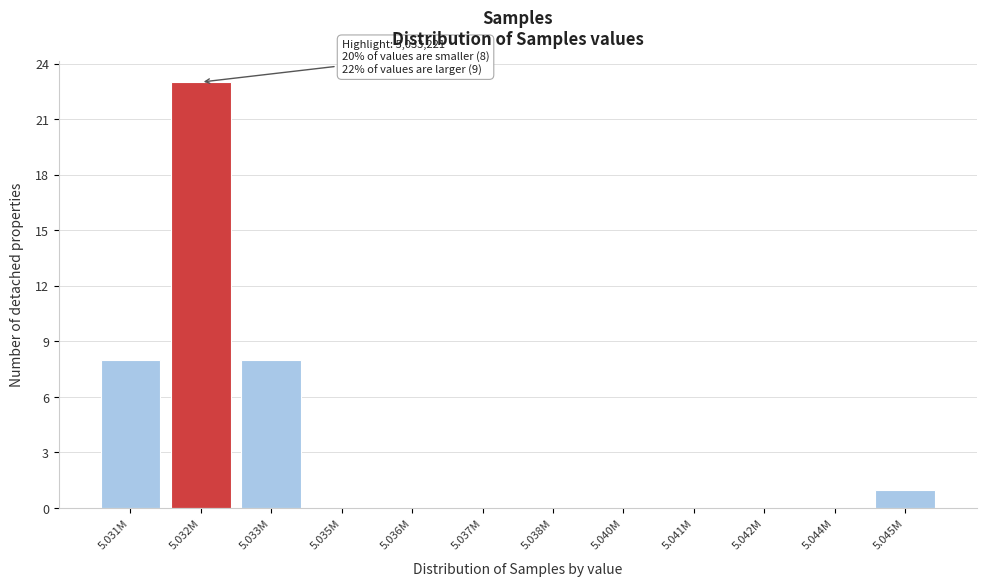

Reading left to right, what are all the values shown in this chart?

5.031M=8	5.032M=23	5.033M=8	5.035M=0	5.036M=0	5.037M=0	5.038M=0	5.040M=0	5.041M=0	5.042M=0	5.044M=0	5.045M=1